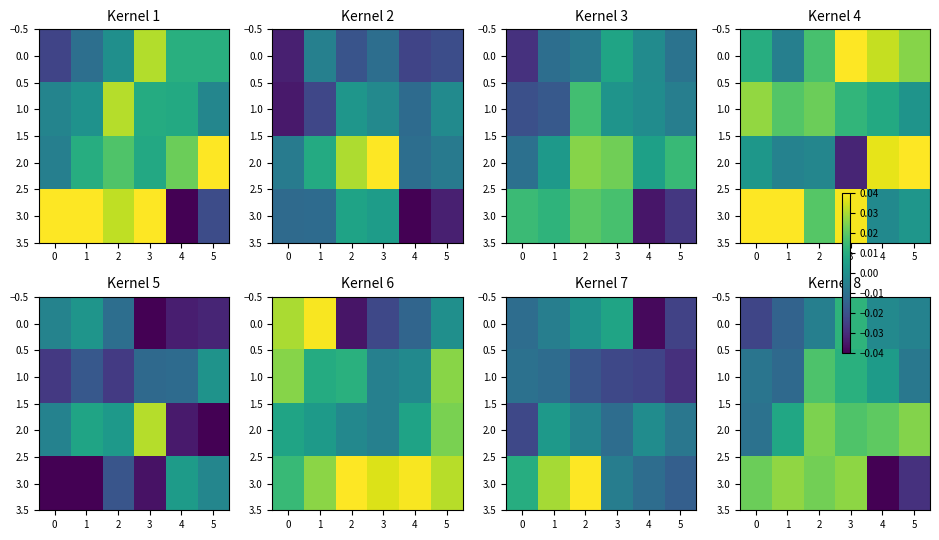

Count the number of data series in this chart.

4